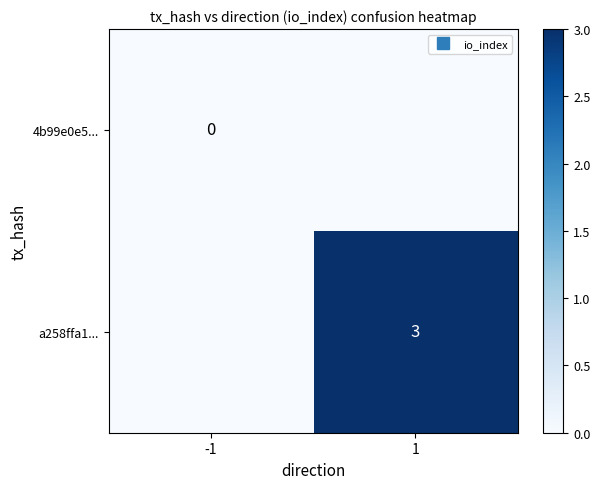

List the series in order of their peak value, highest first.

a258ffa1..., 4b99e0e5...